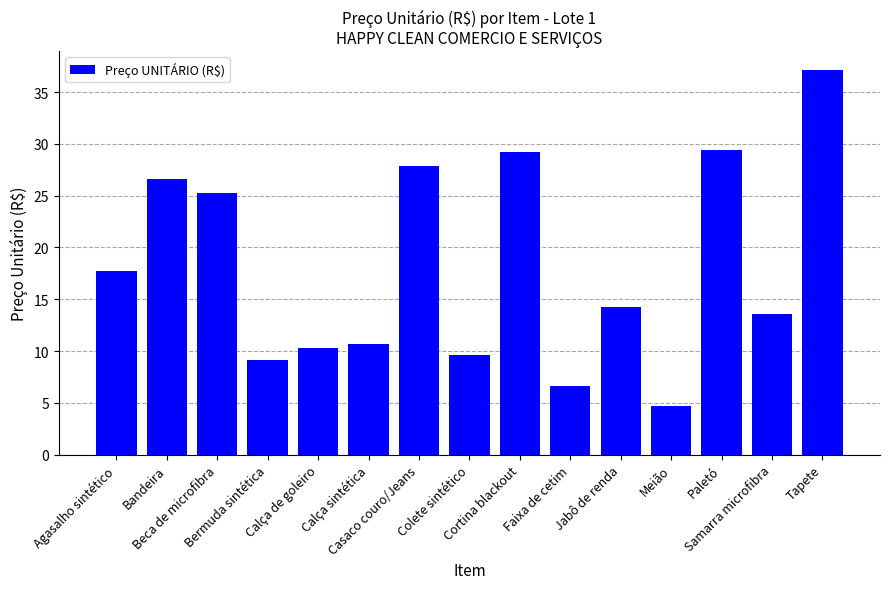

What is the value of the 12th bar from the left?

4.7